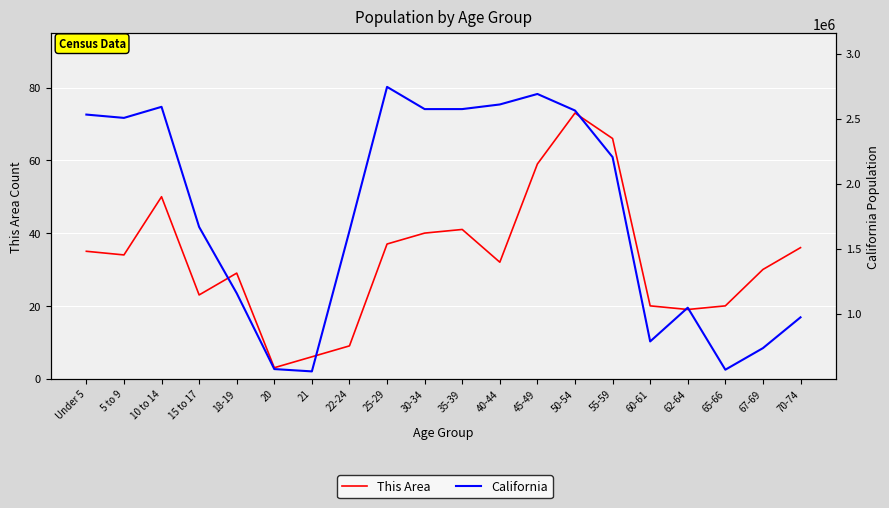

Which category has the highest value in the This Area series?

50-54